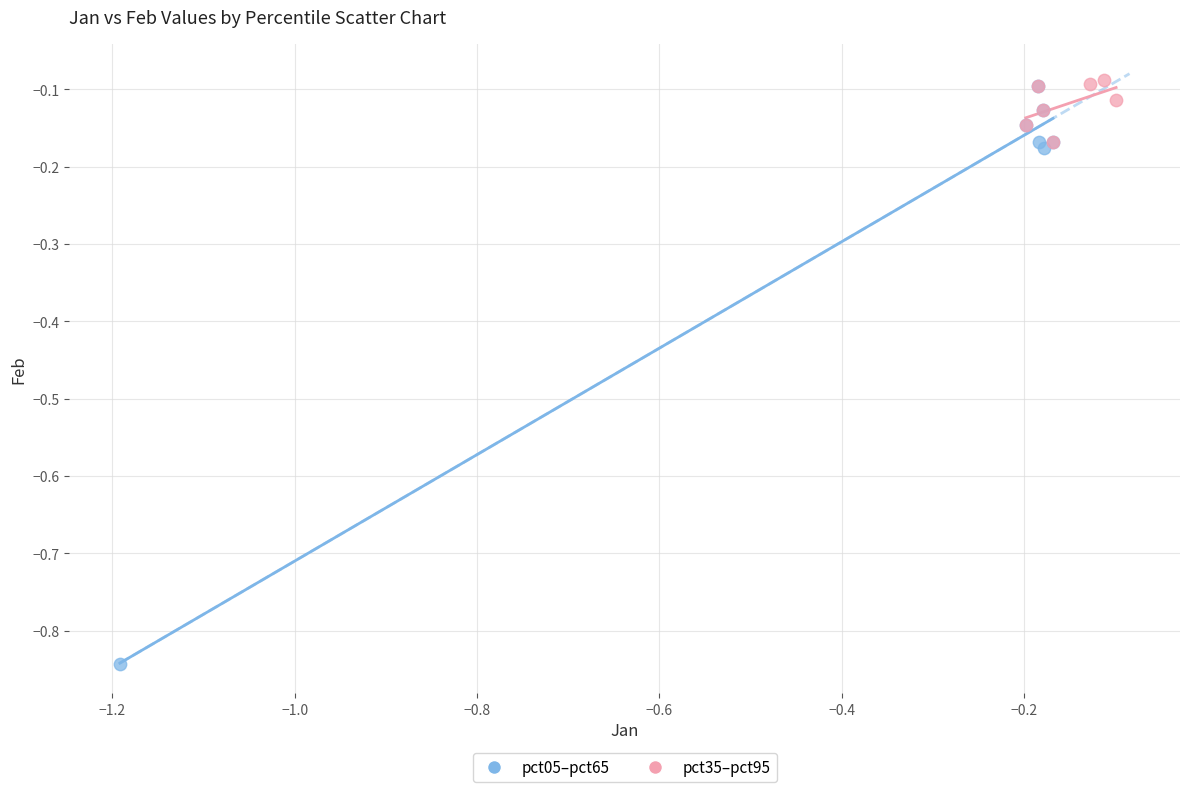

Which series has the widest spread of Y values?

pct05–pct65